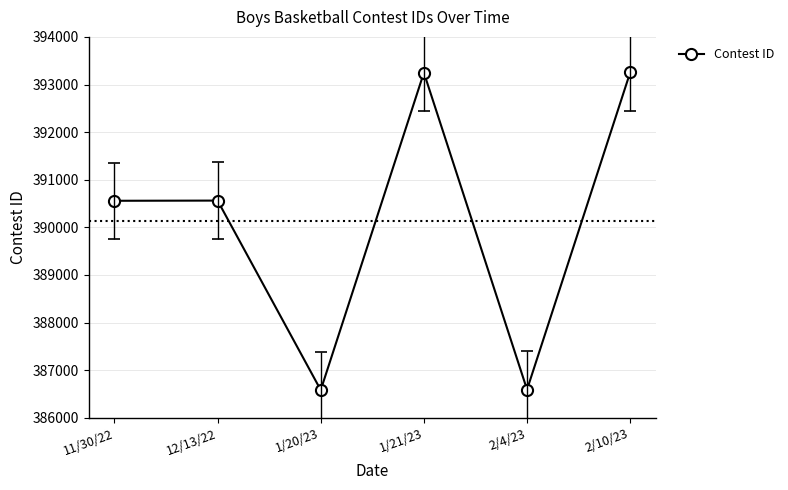

What is the label of the 1st point from the right?

2/10/23